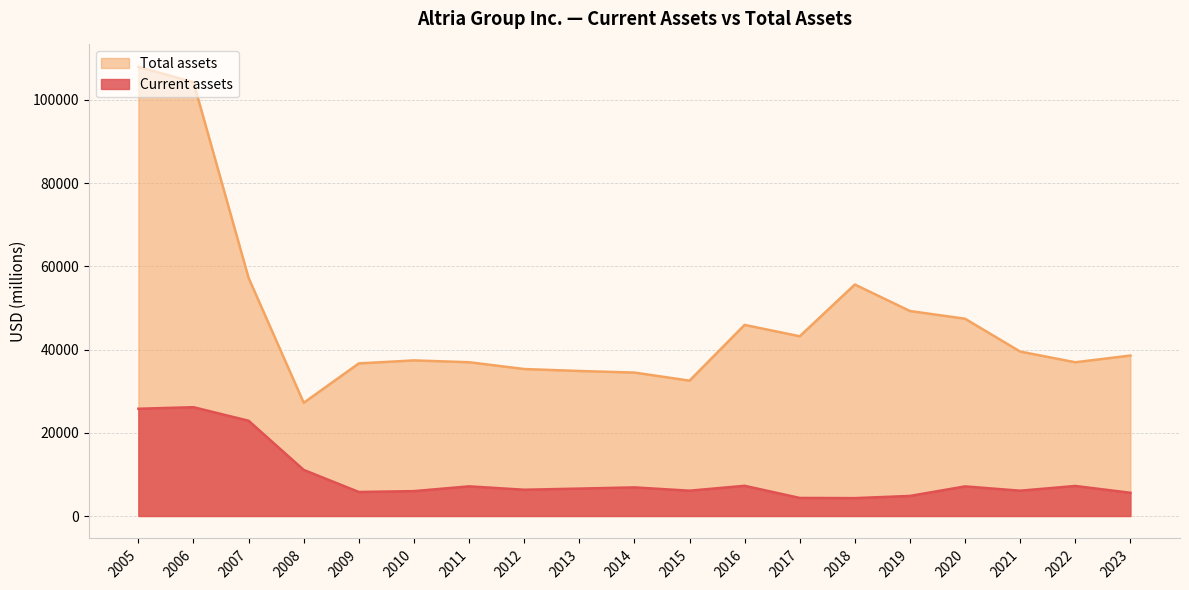

True or false: Current assets and Total assets cross at least once.

False